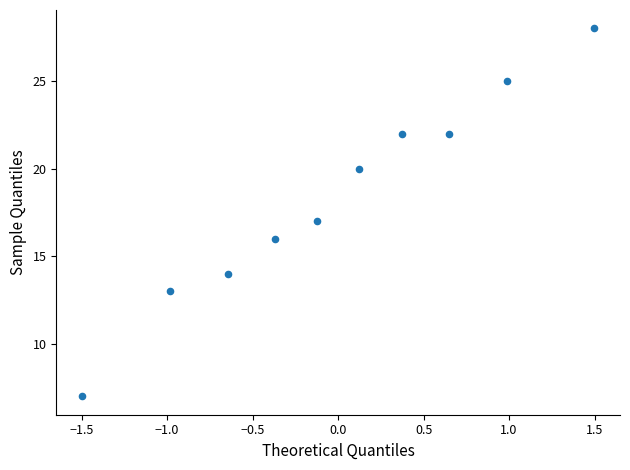

What is the average Y value?

18